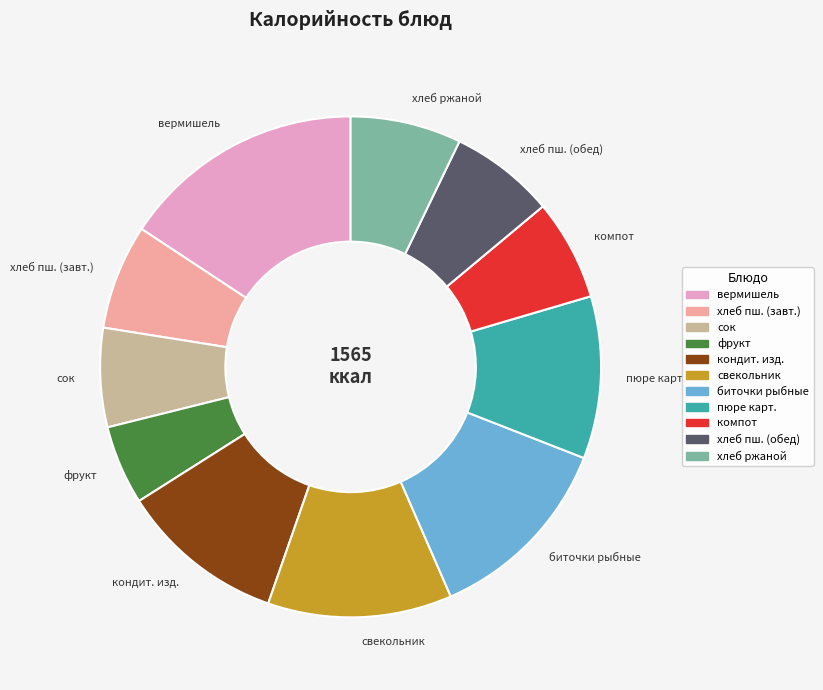

Combined, do биточки рыбные and кондит. изд. account for over 50%?

No